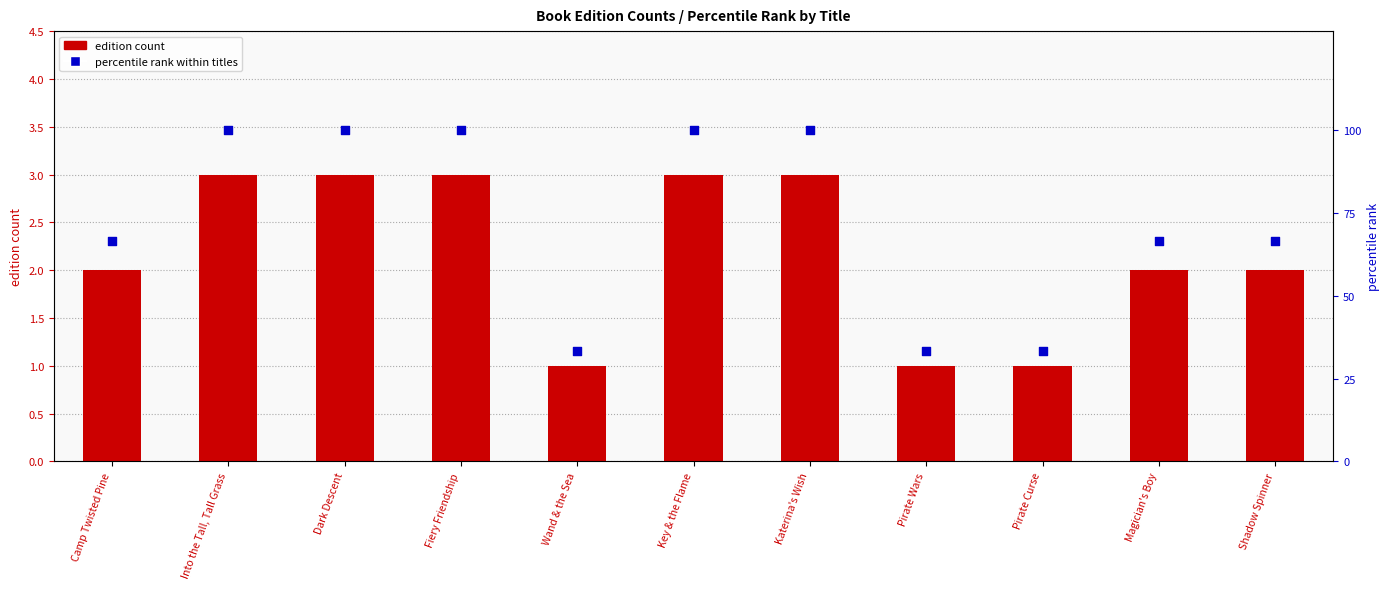

What are all the series names shown in the legend?

edition count, percentile rank